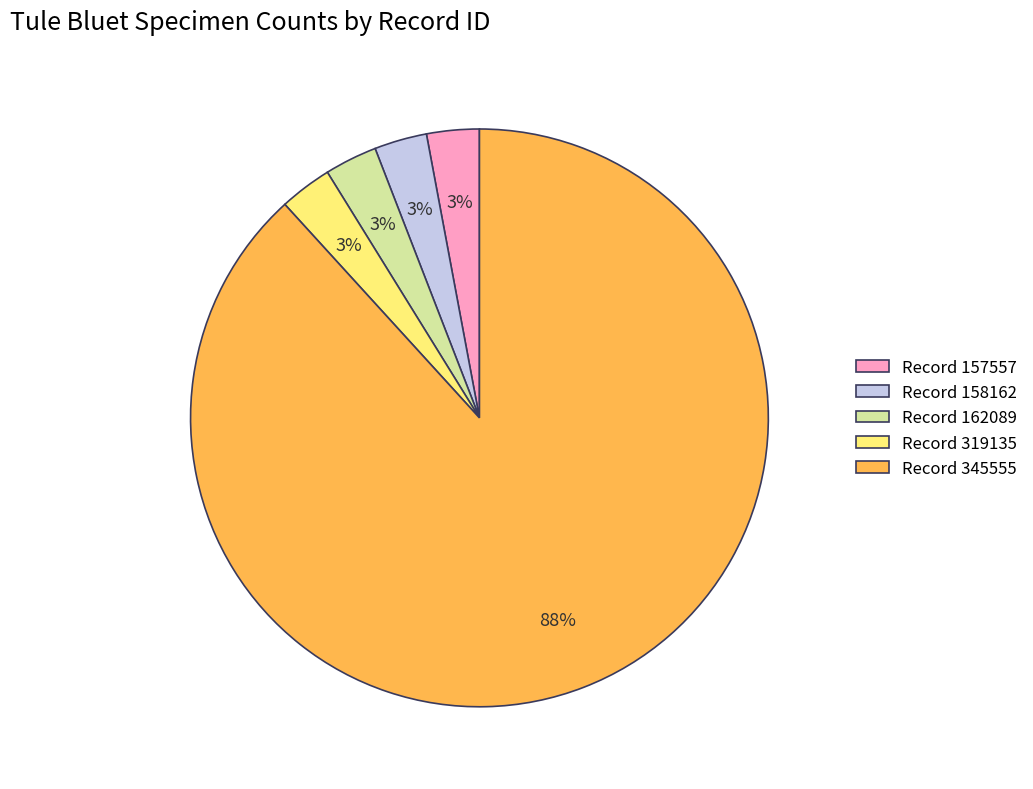

Is Record 345555 the majority of the pie?

Yes